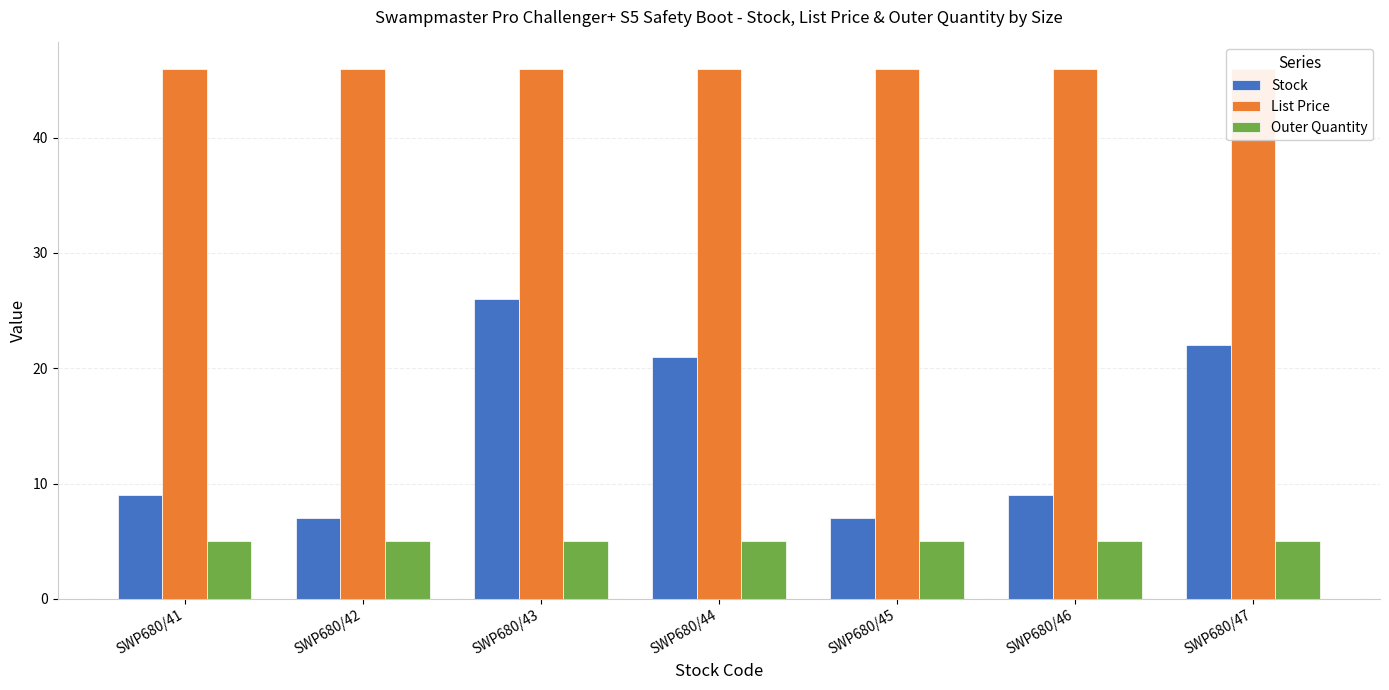

Between SWP680/42 and SWP680/46, which series saw the biggest shift?

Stock